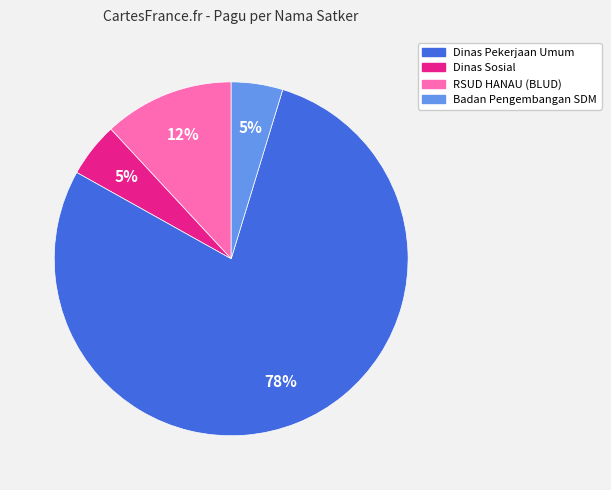

Does any single category account for the majority?

Yes